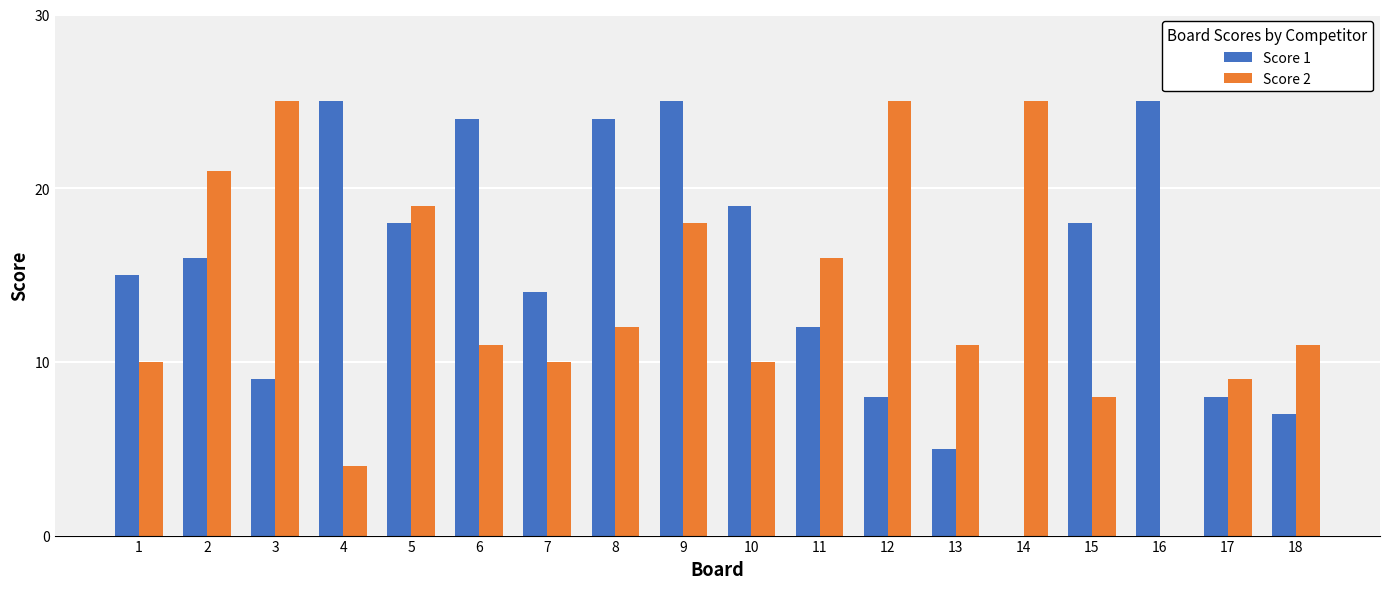

Between 1 and 9, which series saw the biggest shift?

Score 1